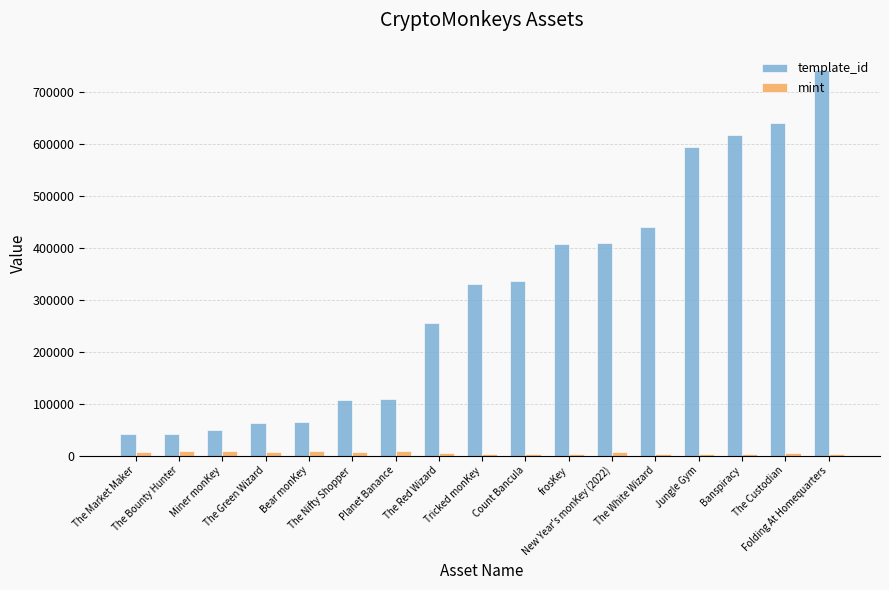

What is the maximum value shown in the chart?

742319